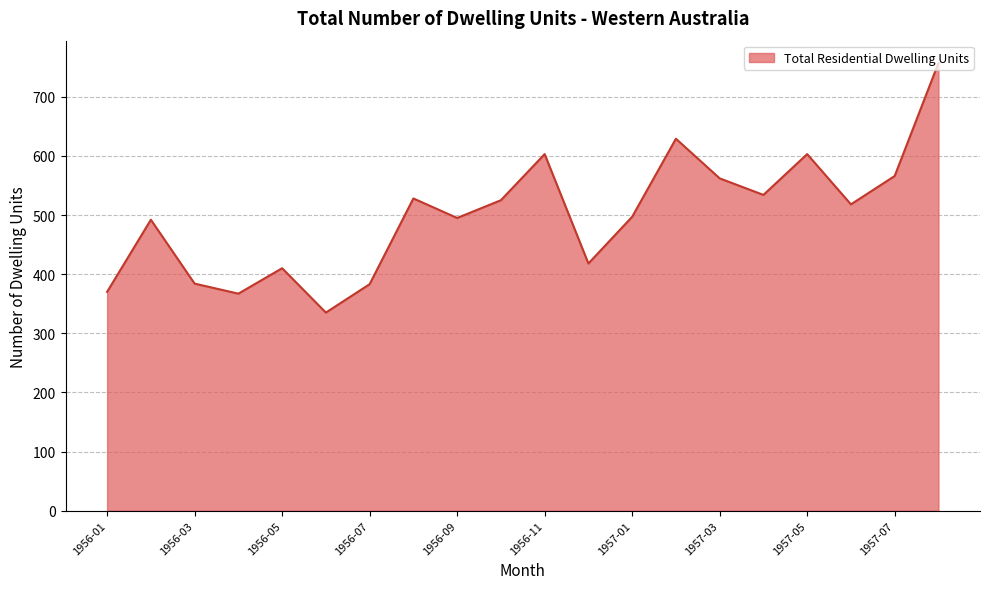

Is it true that the value at 1956-01 is 370?

True